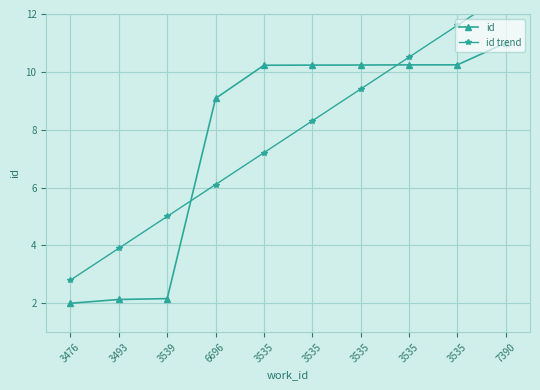

Between 3476 and 3535, which series saw the biggest shift?

id